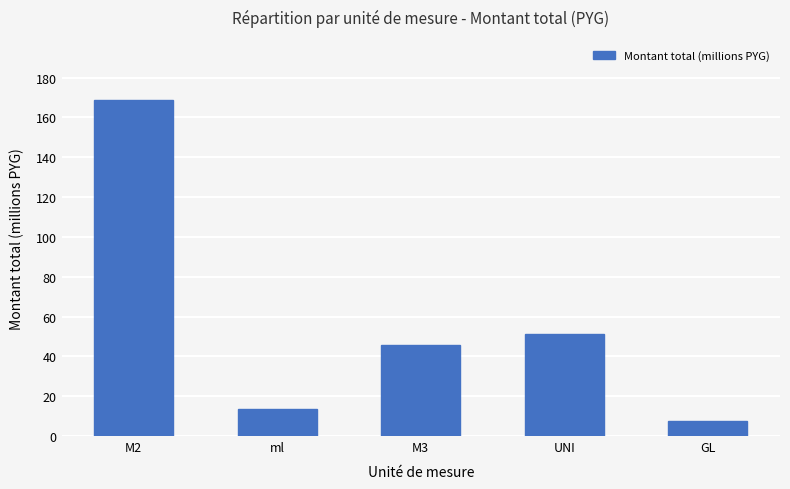

Reading left to right, what are all the values shown in this chart?

M2=168.7	ml=13.8	M3=45.8	UNI=51.4	GL=7.5